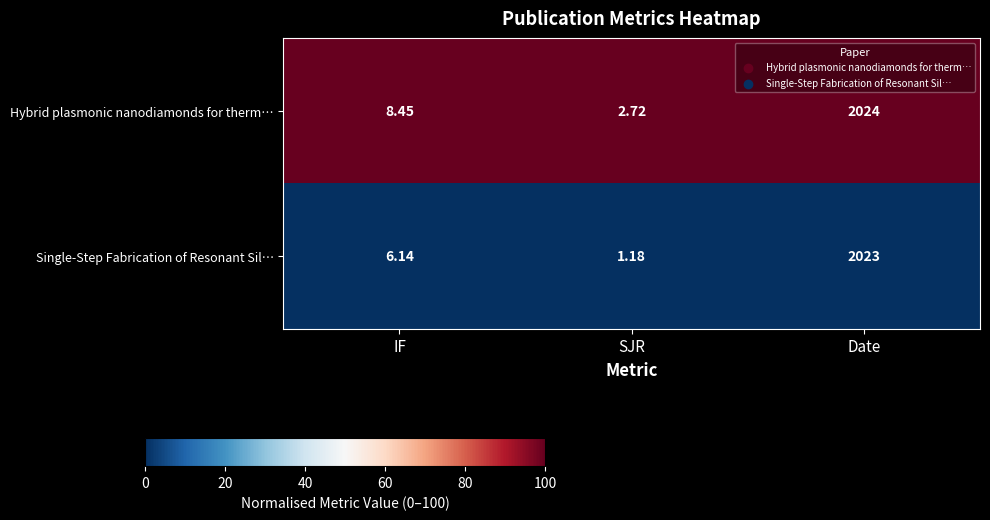

At which category does the chart reach its minimum across all series?

SJR